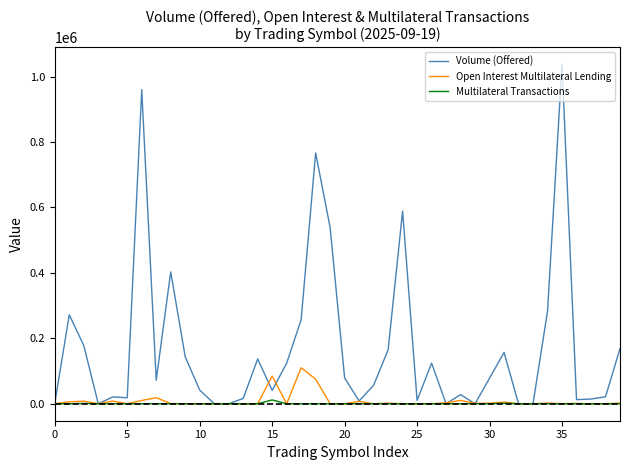

Rank the series by their maximum value, from highest to lowest.

Volume (Offered), Open Interest Multilateral Lending, Multilateral Transactions